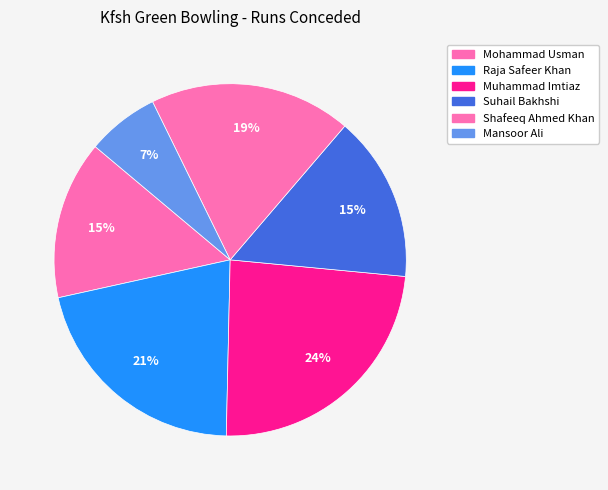

What percentage is the Suhail Bakhshi slice, to the nearest percent?

15%